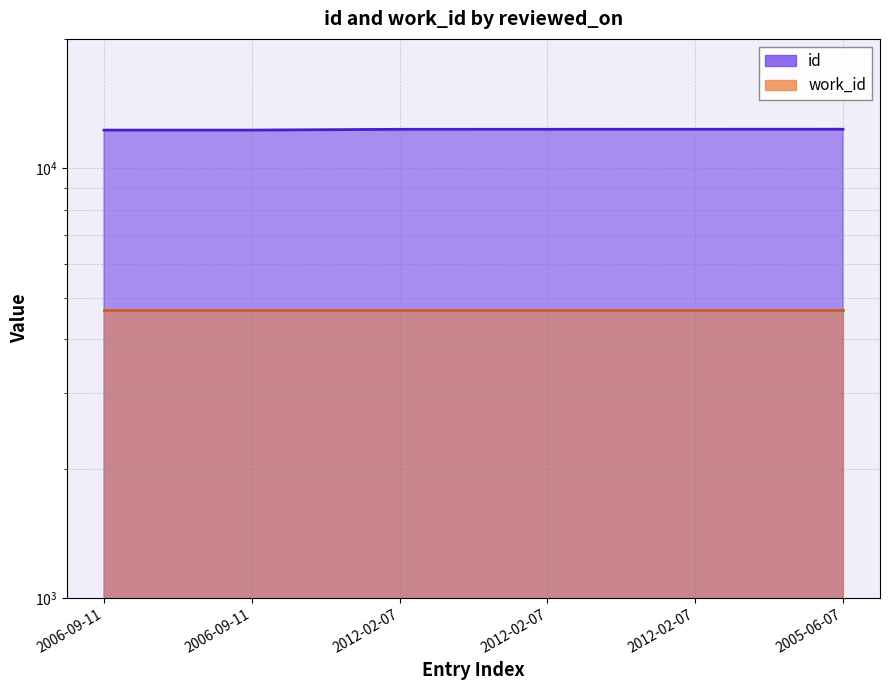

The value at 2012-02-07 is 20197. True or false?

False